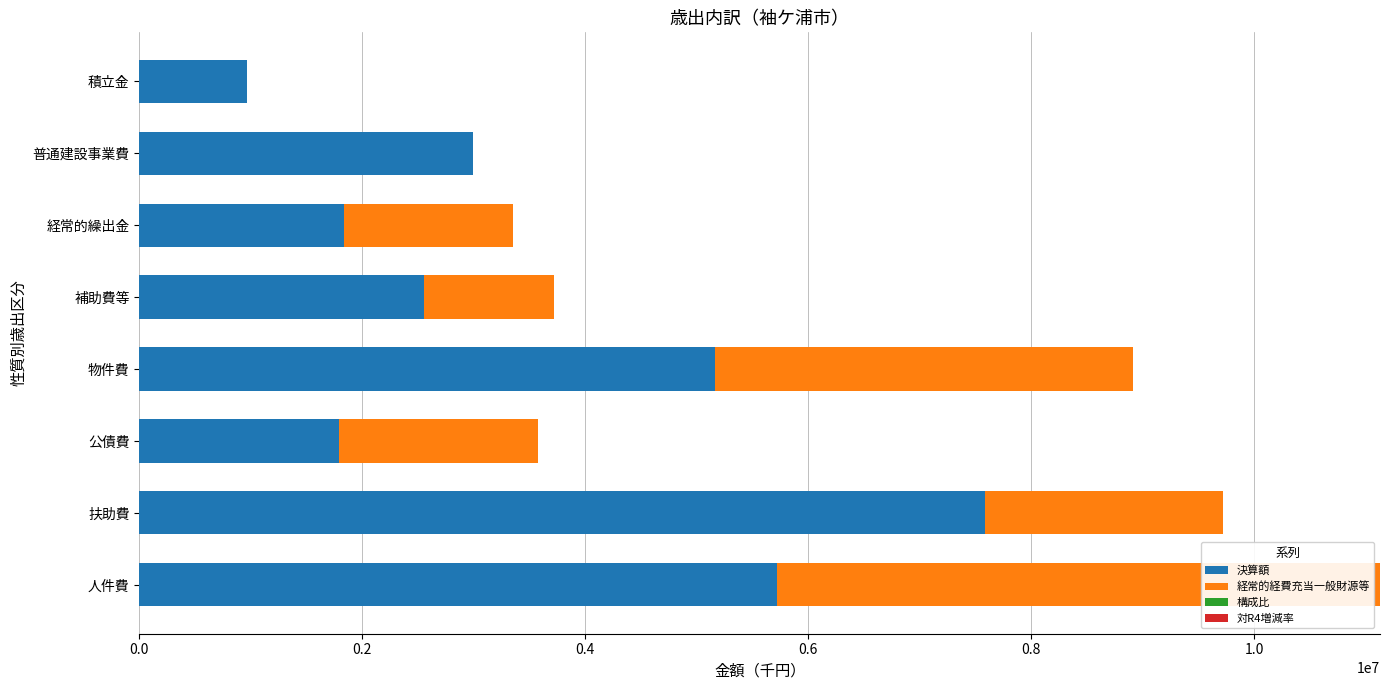

What is the maximum value for 構成比?

26.0